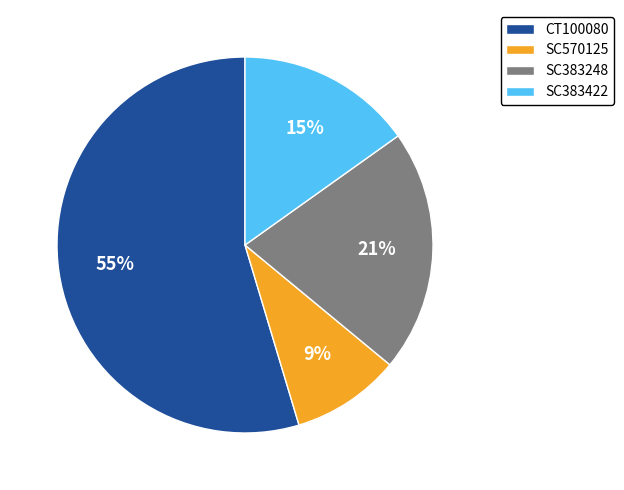

To the nearest percent, what percentage of the pie is SC570125?

9%